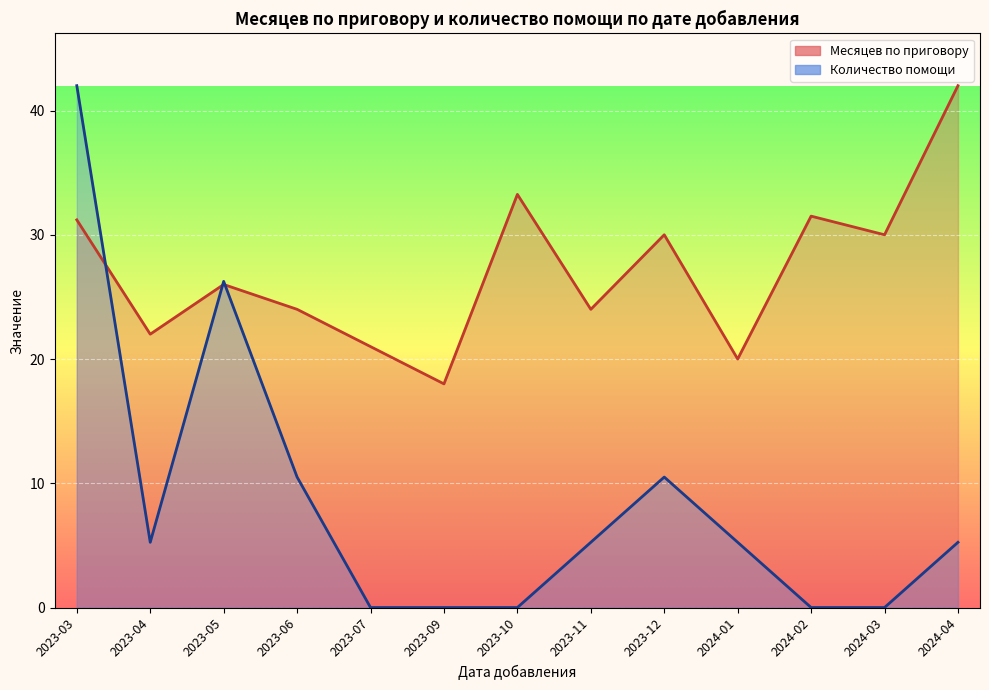

Does the chart display data point markers on the line(s)?

No